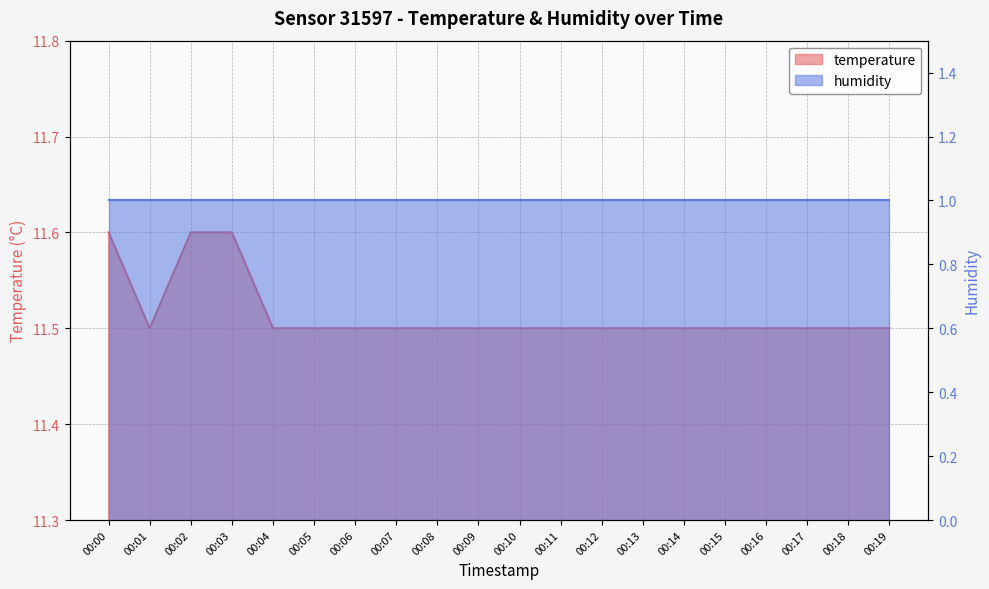

What is the ratio of the value at 00:10 to the value at 00:06?

1.0